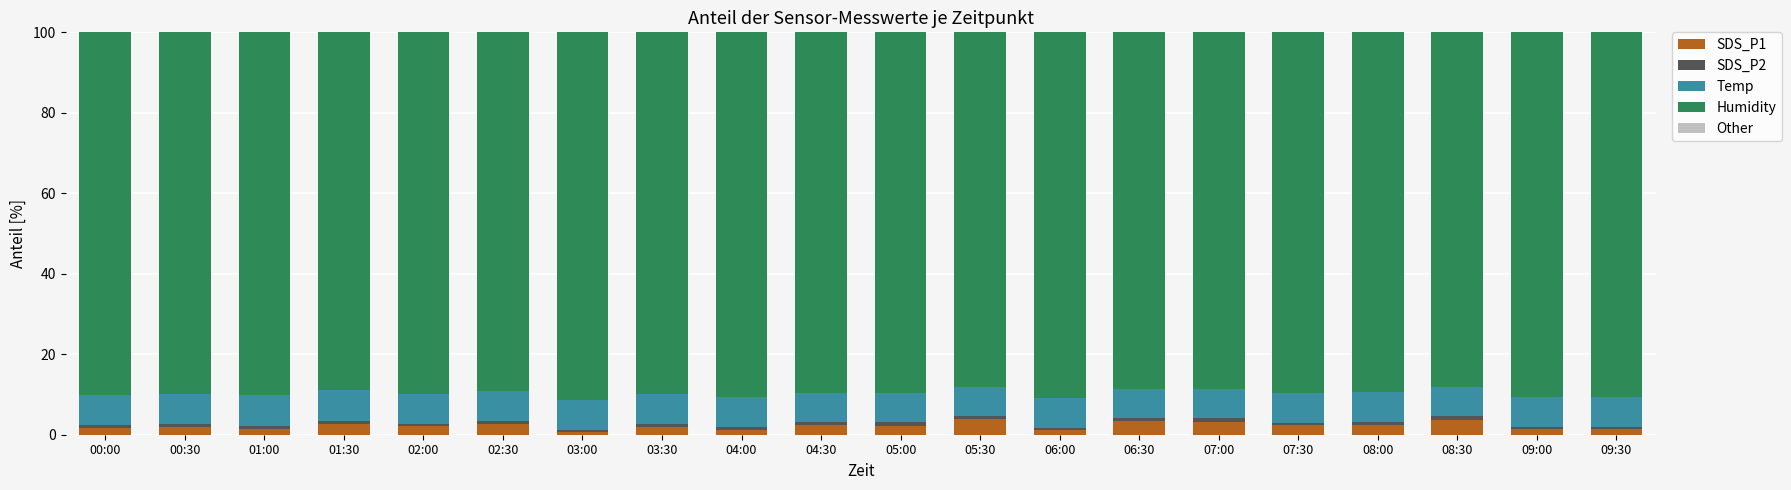

What is the difference between the SDS_P1 values at 01:00 and 02:30?

1.2